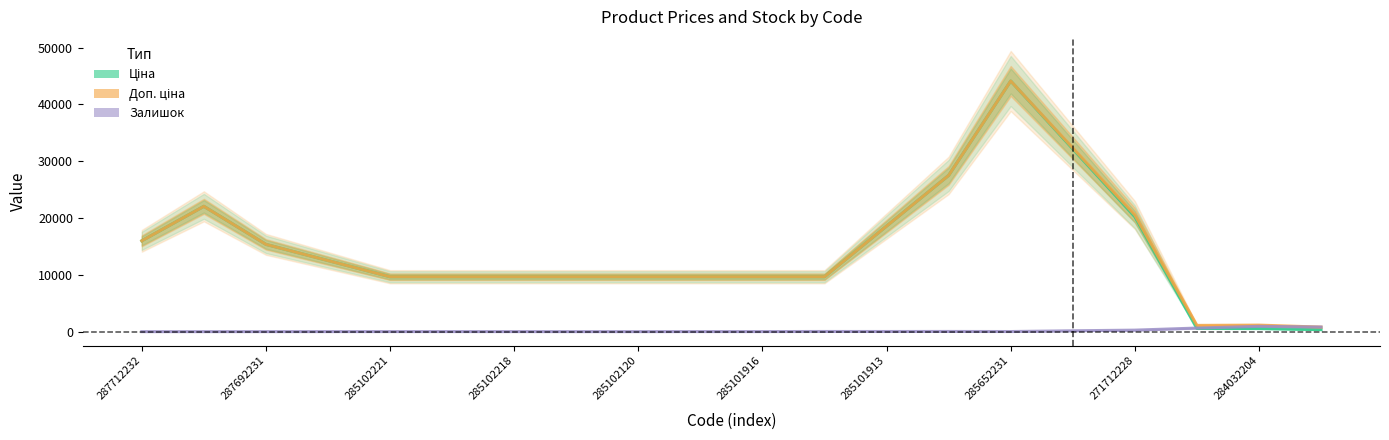

How many values in the Ціна series are below 9664?

3